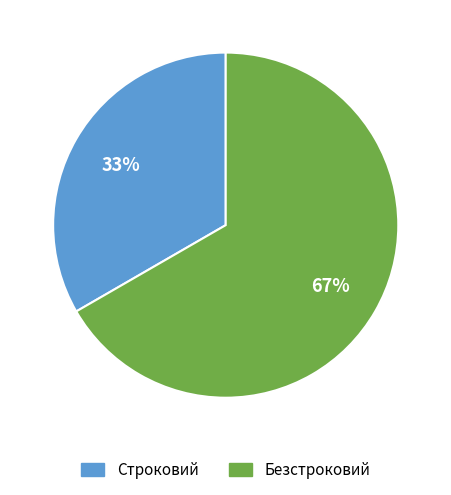

Is the sum of Строковий and Безстроковий greater than half?

Yes